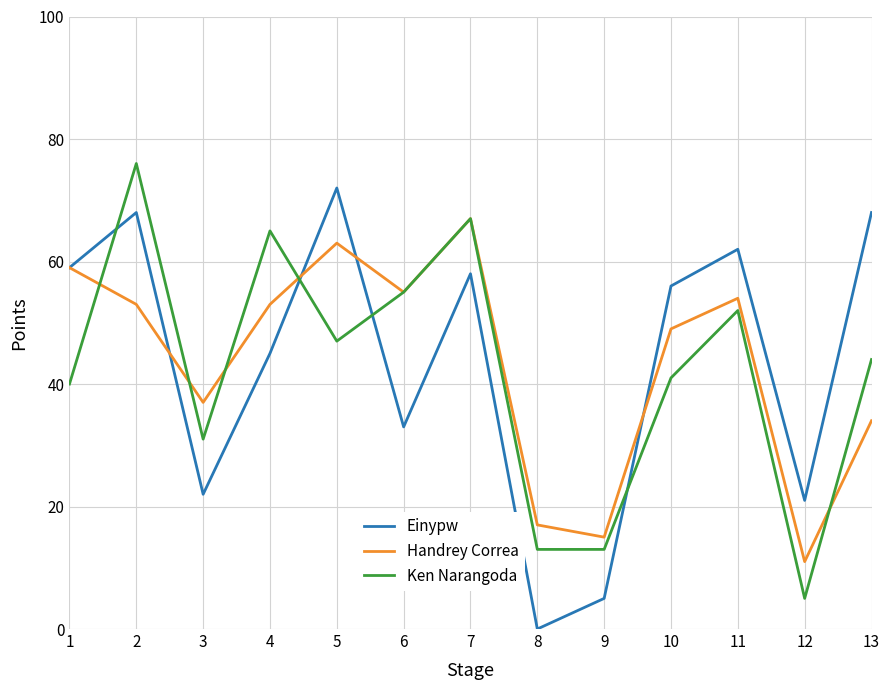

Reading right to left, list all the values displayed in this chart.

Einypw: 13=68	12=21	11=62	10=56	9=5	8=0	7=58	6=33	5=72	4=45	3=22	2=68	1=59
Handrey Correa: 13=34	12=11	11=54	10=49	9=15	8=17	7=67	6=55	5=63	4=53	3=37	2=53	1=59
Ken Narangoda: 13=44	12=5	11=52	10=41	9=13	8=13	7=67	6=55	5=47	4=65	3=31	2=76	1=40